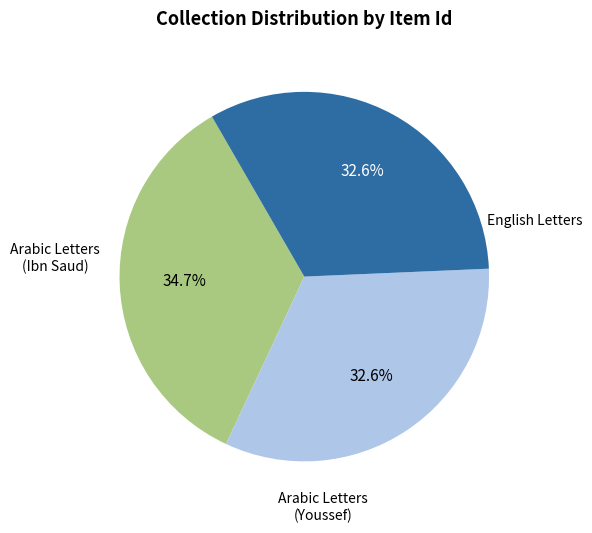

Which category has the smallest portion of the pie?

Ameen Rihani: Arabic Letters (Youssef)